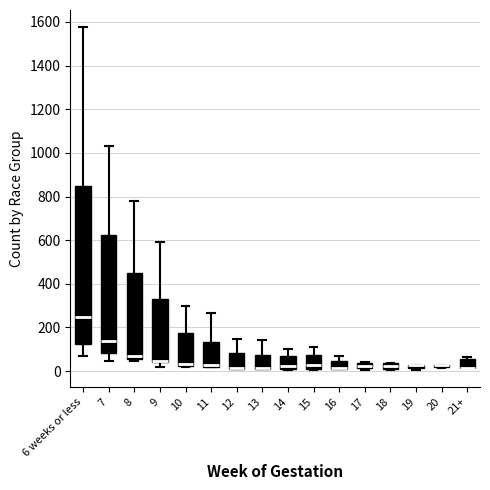

Comparing the boxes themselves (not the whiskers), which one is the tallest?

6 weeks or less